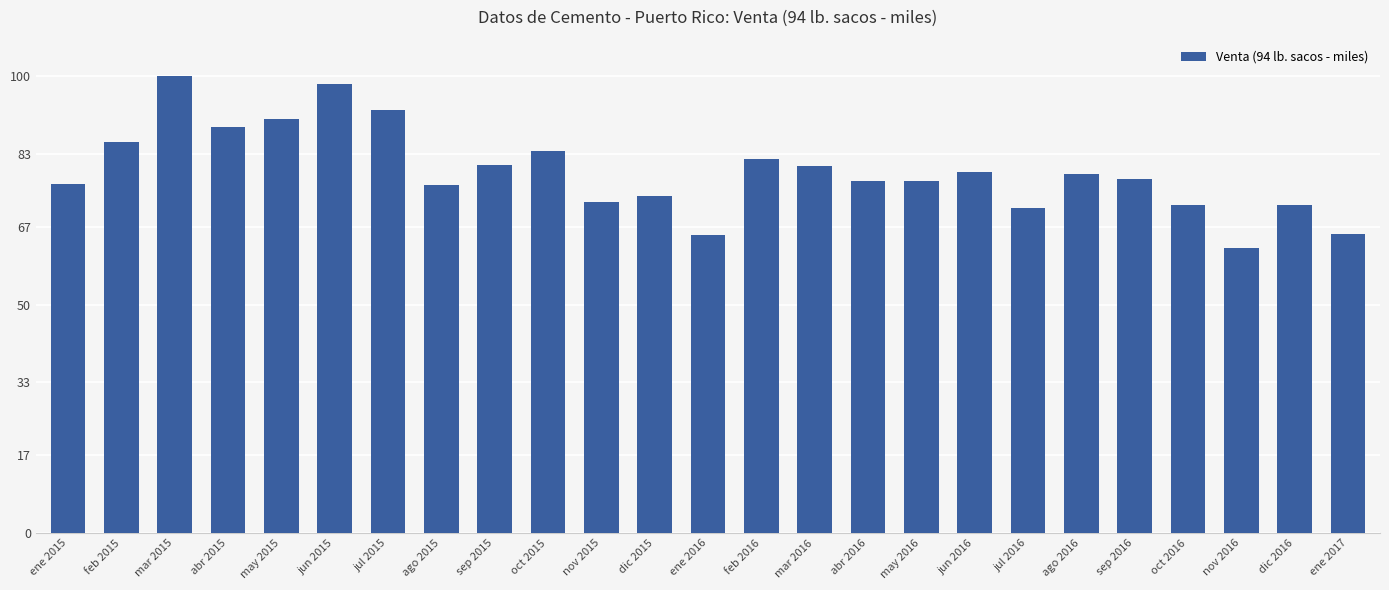

What is the ratio of the value at oct 2015 to the value at ene 2015?

1.1